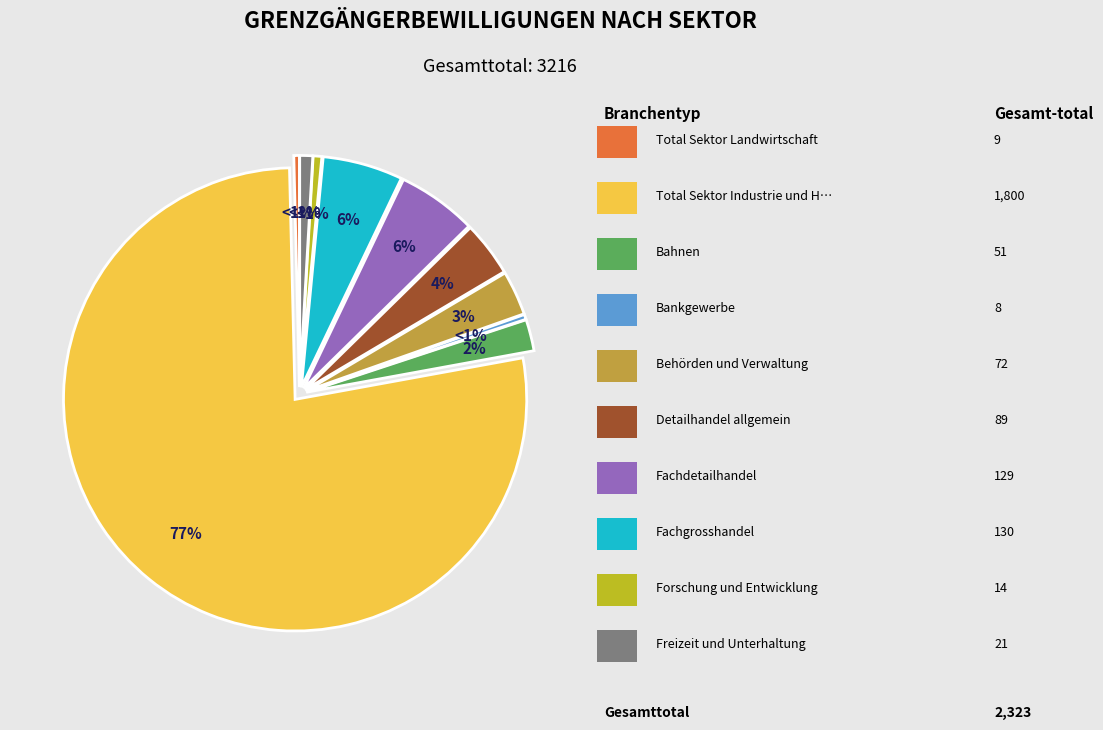

Which category has the biggest portion of the pie?

Total Sektor Industrie und Handwerk